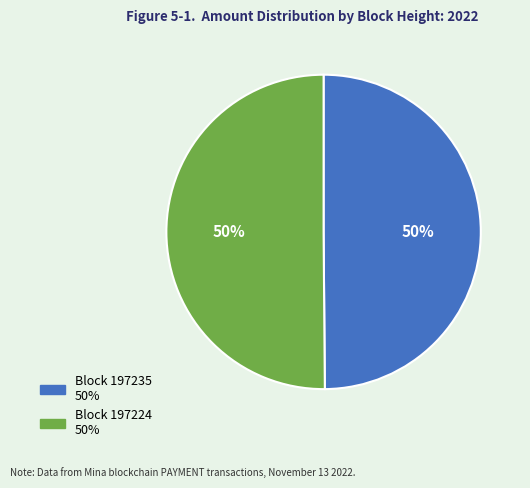

To the nearest percent, what is the average slice percentage?

50%